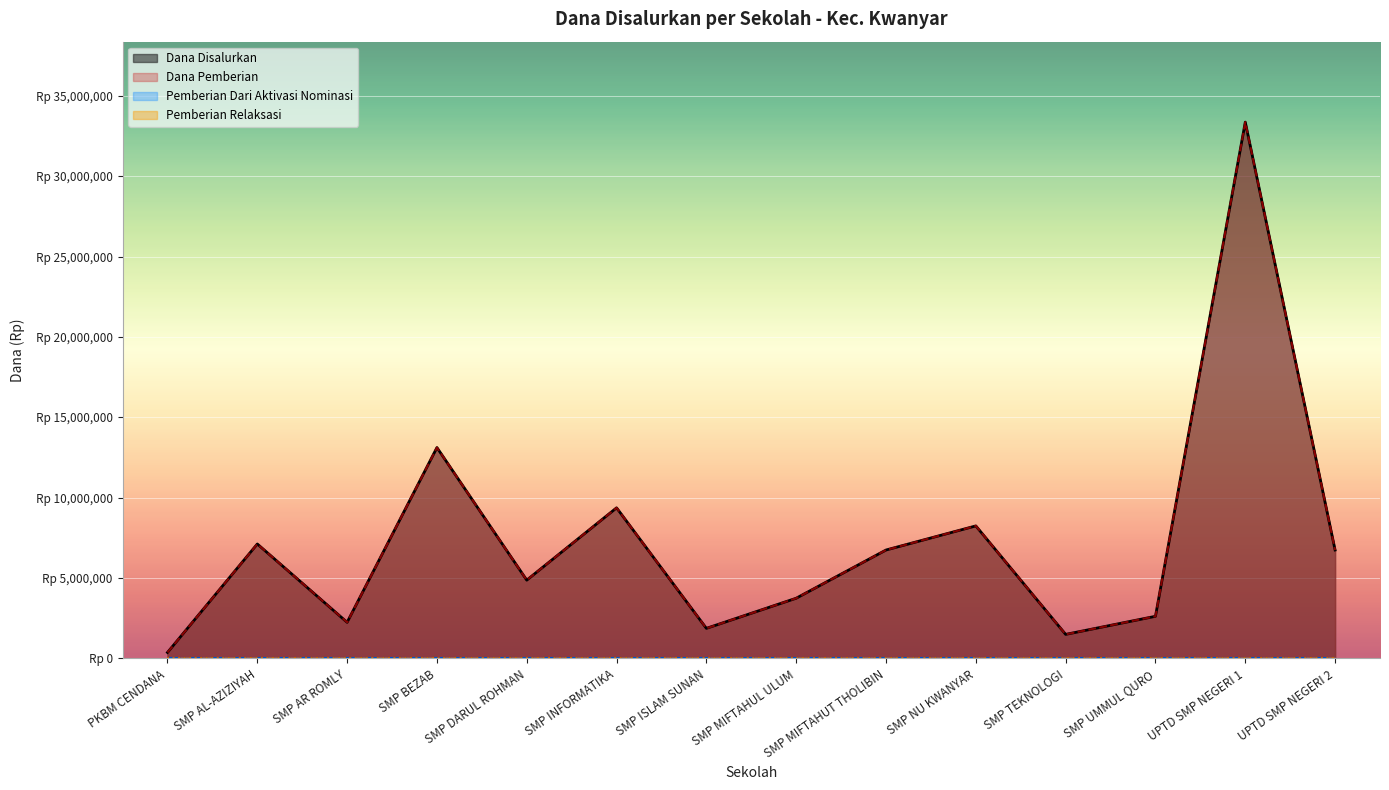

True or false: Dana Disalurkan has a value of 1500000 at SMP TEKNOLOGI.

True